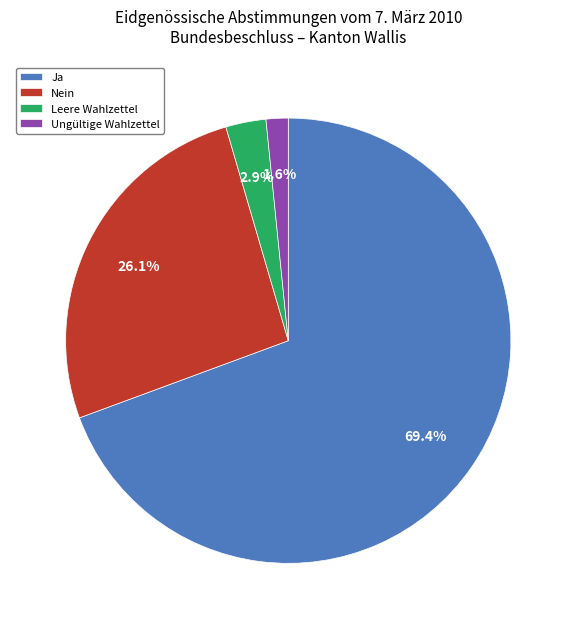

Combined, do Ungültige Wahlzettel and Ja account for over 50%?

Yes